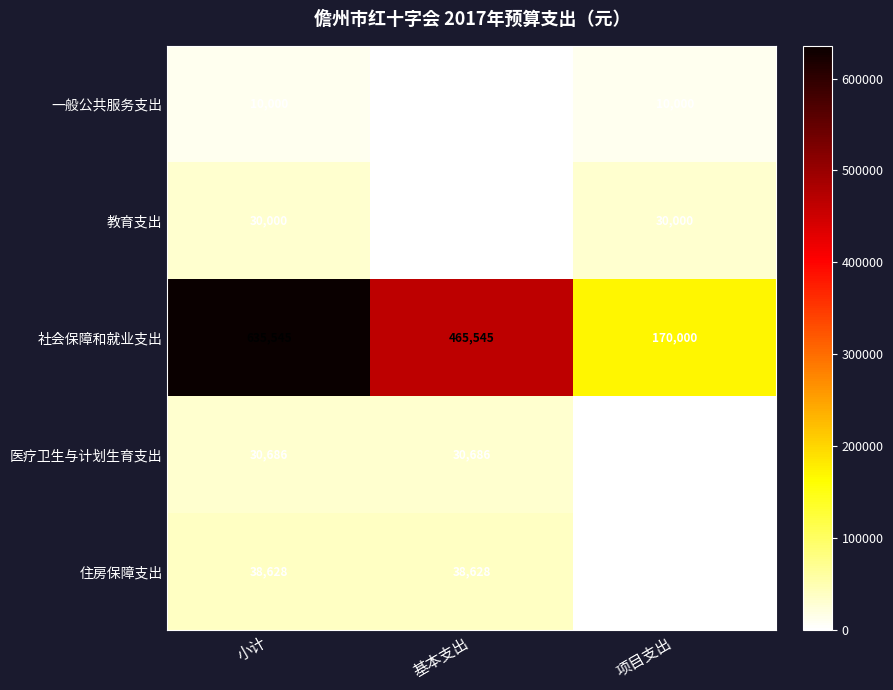

Reading left to right, list all the values displayed in this chart.

一般公共服务支出: 小计=10000	基本支出=0	项目支出=10000
教育支出: 小计=30000	基本支出=0	项目支出=30000
社会保障和就业支出: 小计=635545	基本支出=465545	项目支出=170000
医疗卫生与计划生育支出: 小计=30686	基本支出=30686	项目支出=0
住房保障支出: 小计=38628	基本支出=38628	项目支出=0